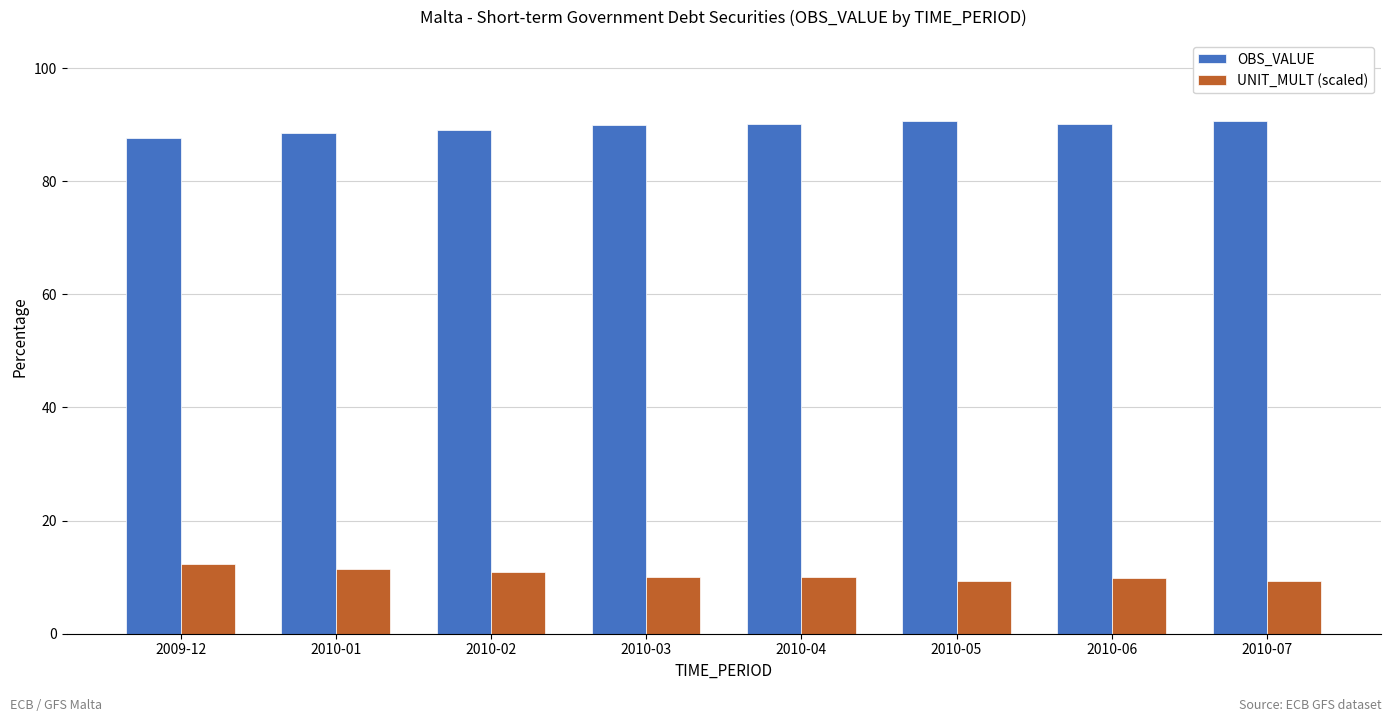

How many bars are there in total?

16